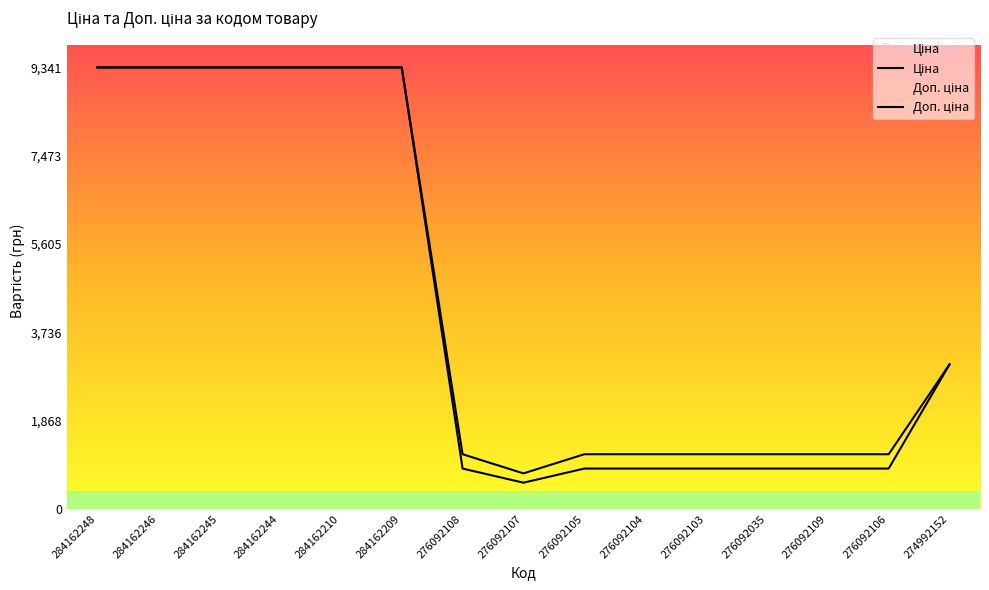

Reading right to left, transcribe all the data shown in this chart.

Ціна: 274992152=3059.7	276092106=854.0	276092109=854.0	276092035=854.0	276092103=854.0	276092104=854.0	276092105=854.0	276092107=555.1	276092108=854.0	284162209=9342.0	284162210=9342.0	284162244=9342.0	284162245=9342.0	284162246=9342.0	284162248=9342.0
Доп. ціна: 274992152=3060.0	276092106=1157.3	276092109=1157.3	276092035=1157.3	276092103=1157.3	276092104=1157.3	276092105=1157.3	276092107=752.0	276092108=1157.3	284162209=9342.0	284162210=9342.0	284162244=9342.0	284162245=9342.0	284162246=9342.0	284162248=9342.0